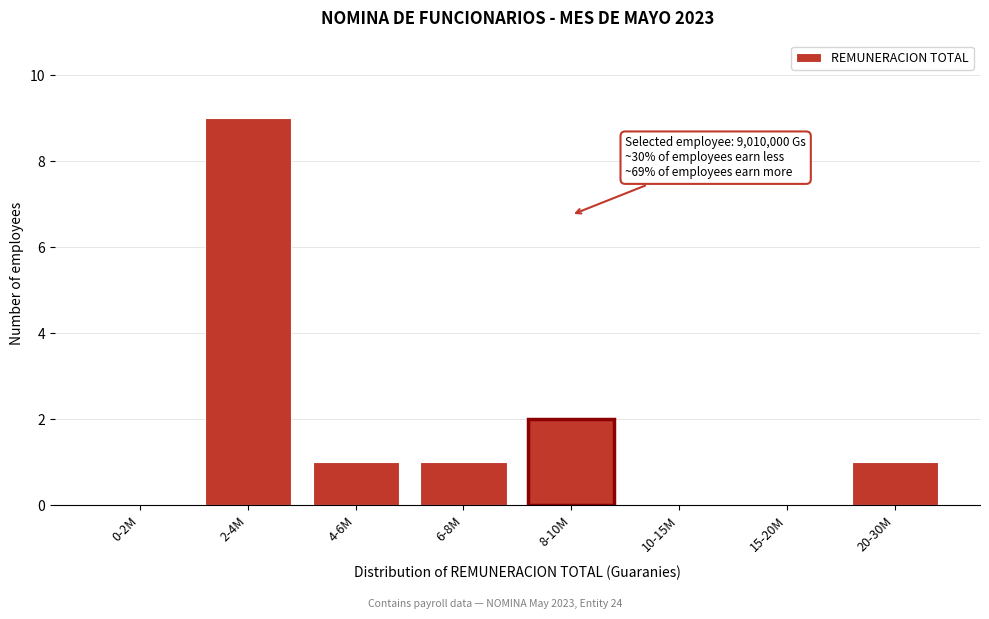

Reading right to left, extract all data points from this chart.

20-30M=1	15-20M=0	10-15M=0	8-10M=2	6-8M=1	4-6M=1	2-4M=9	0-2M=0